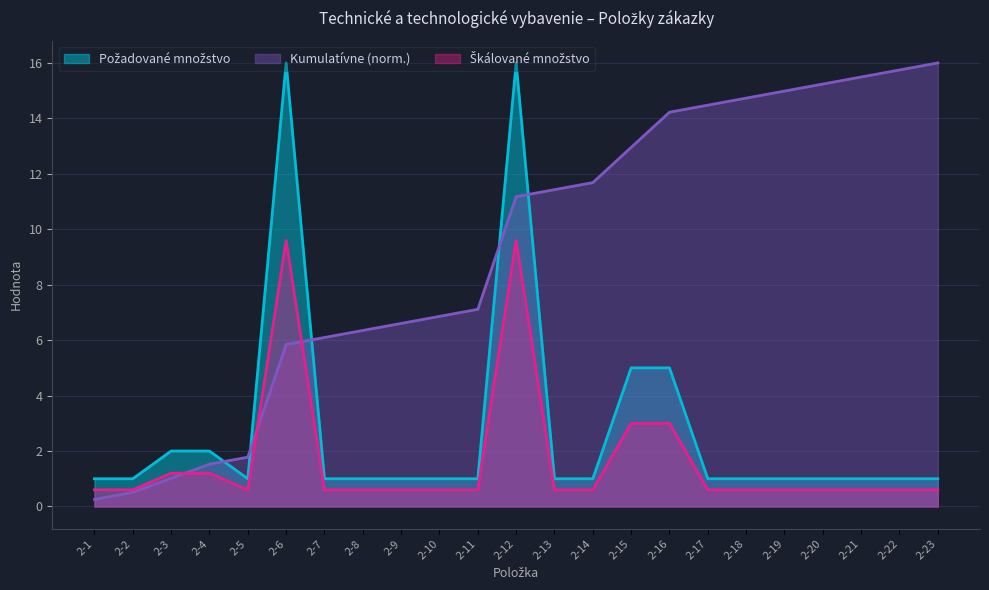

The Kumulatívne (norm.) series shows 1.5 at 2-4. True or false?

True